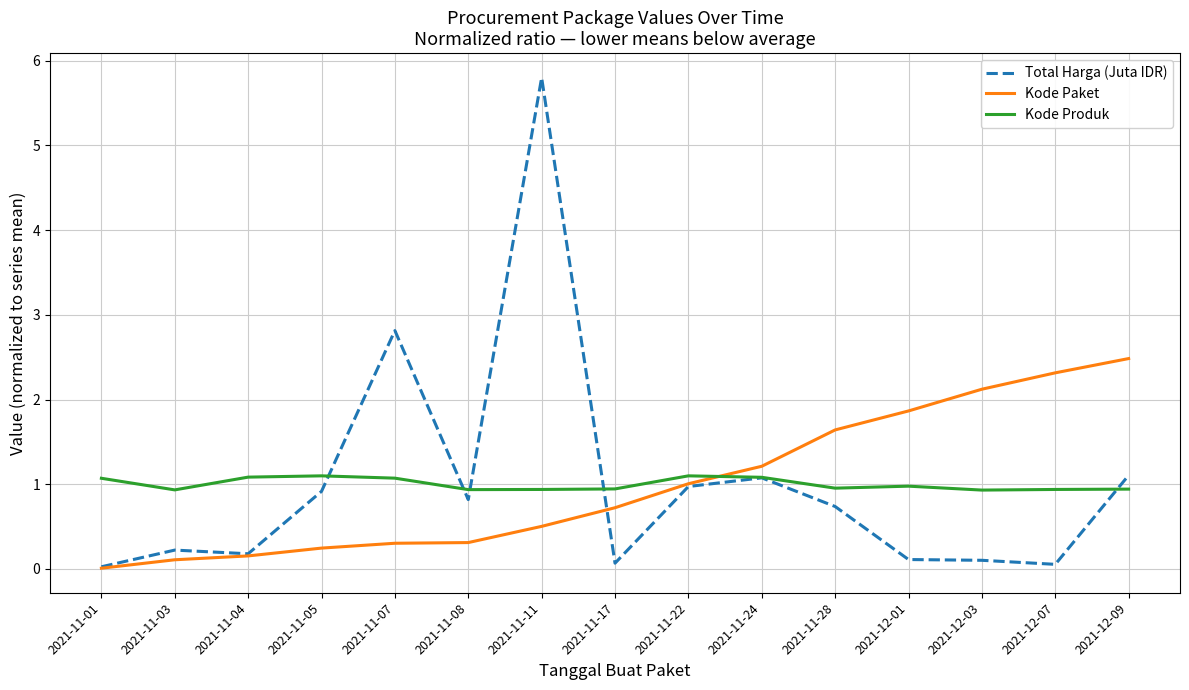

Rank the series by their maximum value, from highest to lowest.

Total Harga (Juta IDR), Kode Paket, Kode Produk